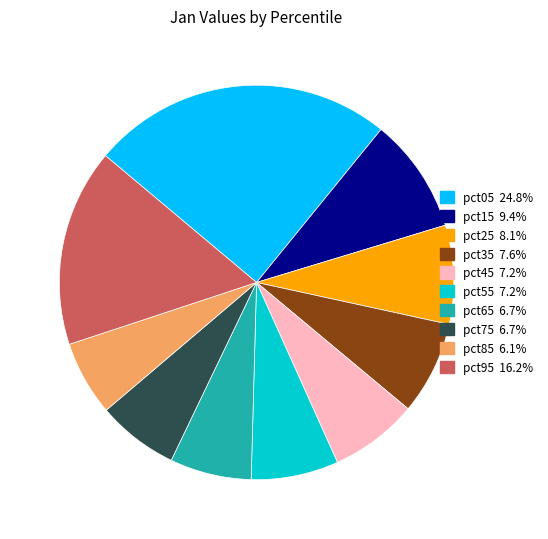

Do pct05 and pct35 together represent more than half of the pie?

No